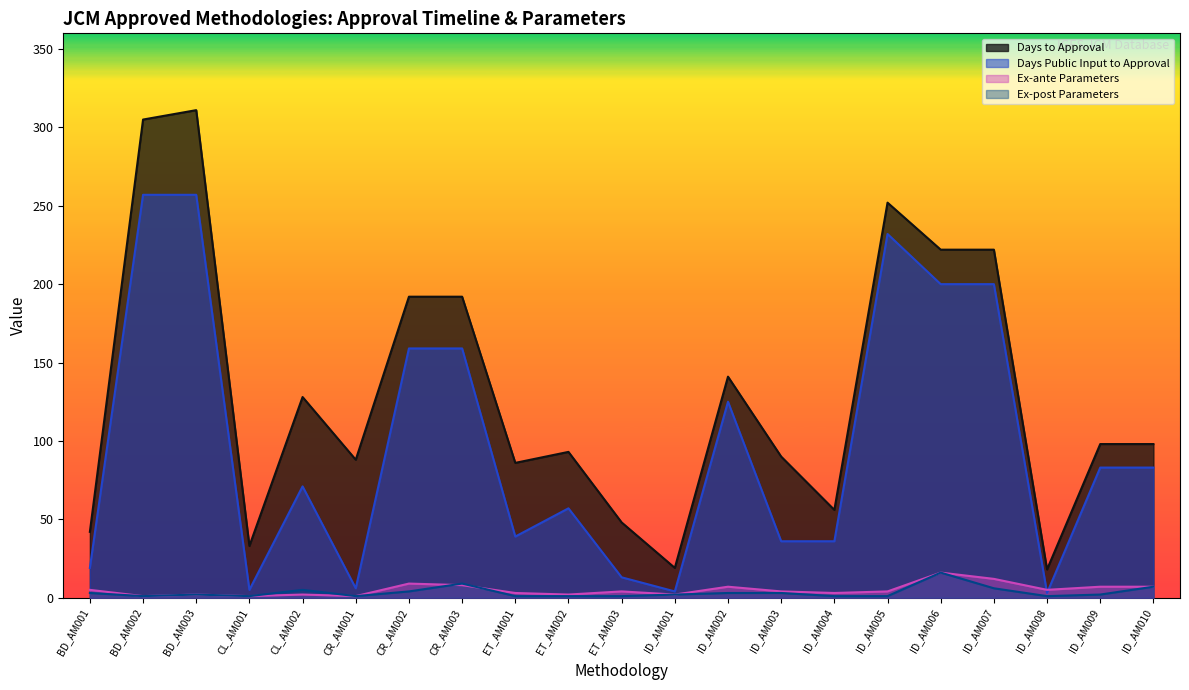

In Days to Approval, how many points are lower than both neighbors (excluding endpoints)?

6